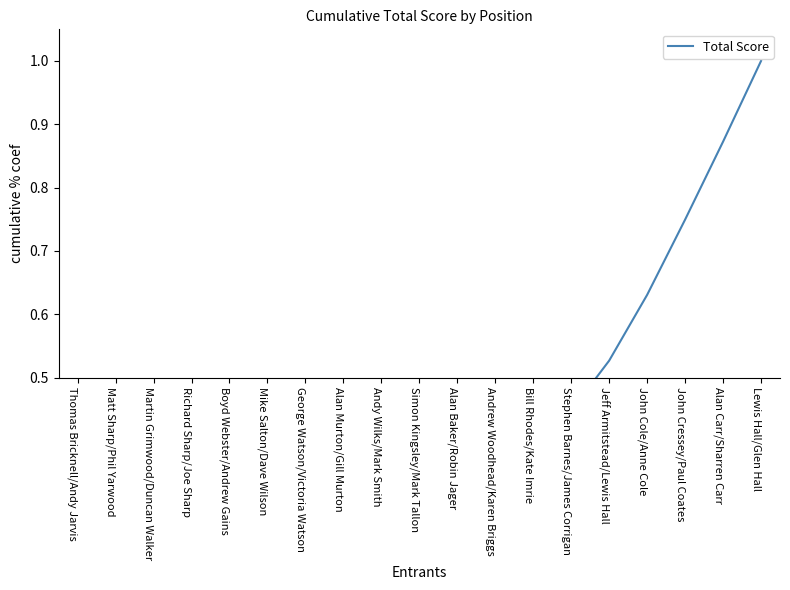

The value at Andrew Woodhead/Karen Briggs is 0.3. True or false?

True